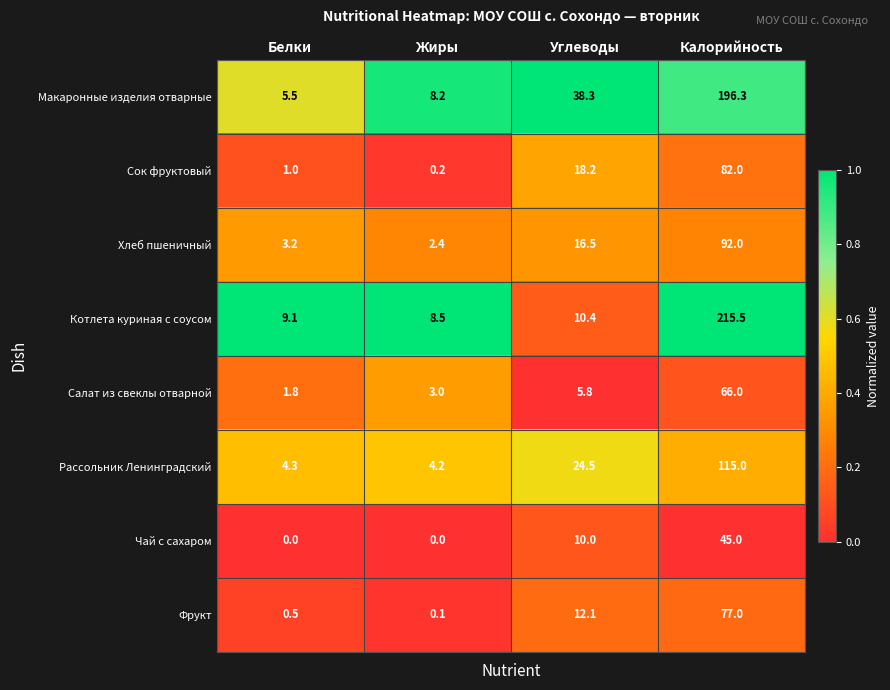

Count the Чай с сахаром values in the range 0 to 45.

4